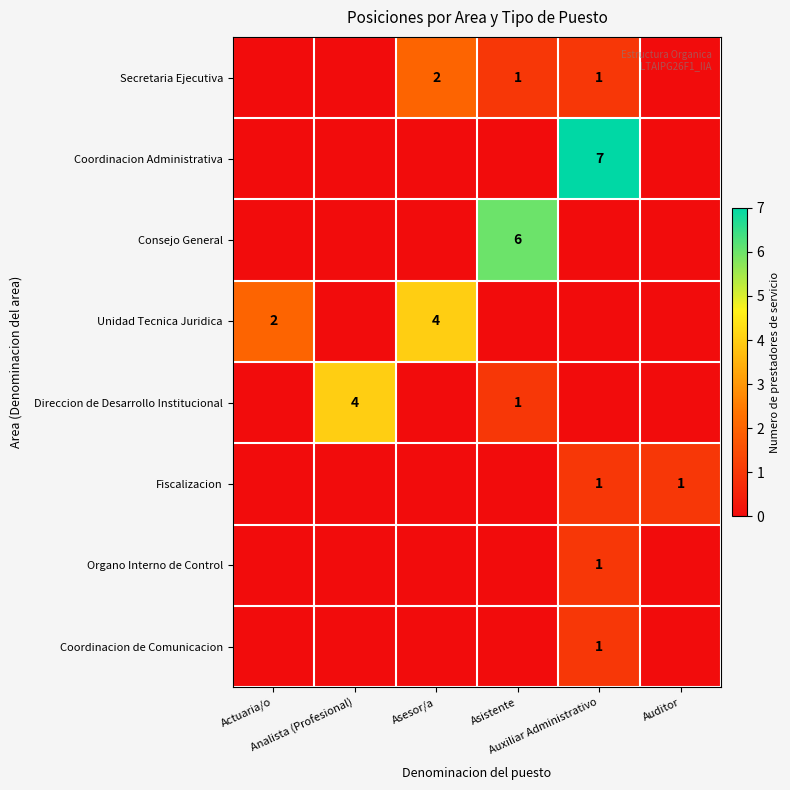

How many data points in Organo Interno de Control are above 0?

1